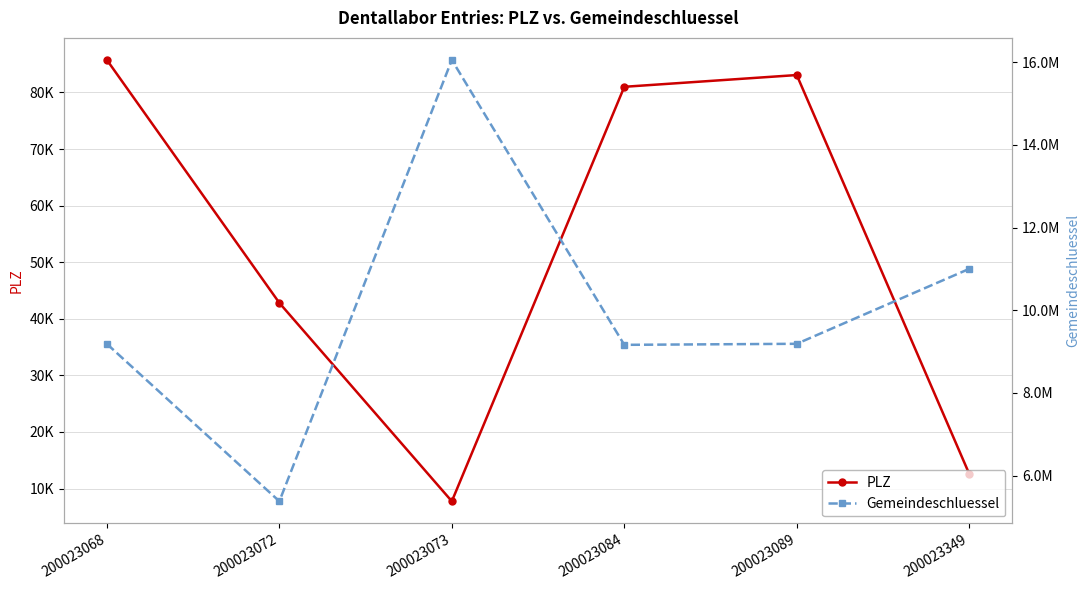

List the series in order of their overall mean, highest first.

Gemeindeschluessel, PLZ